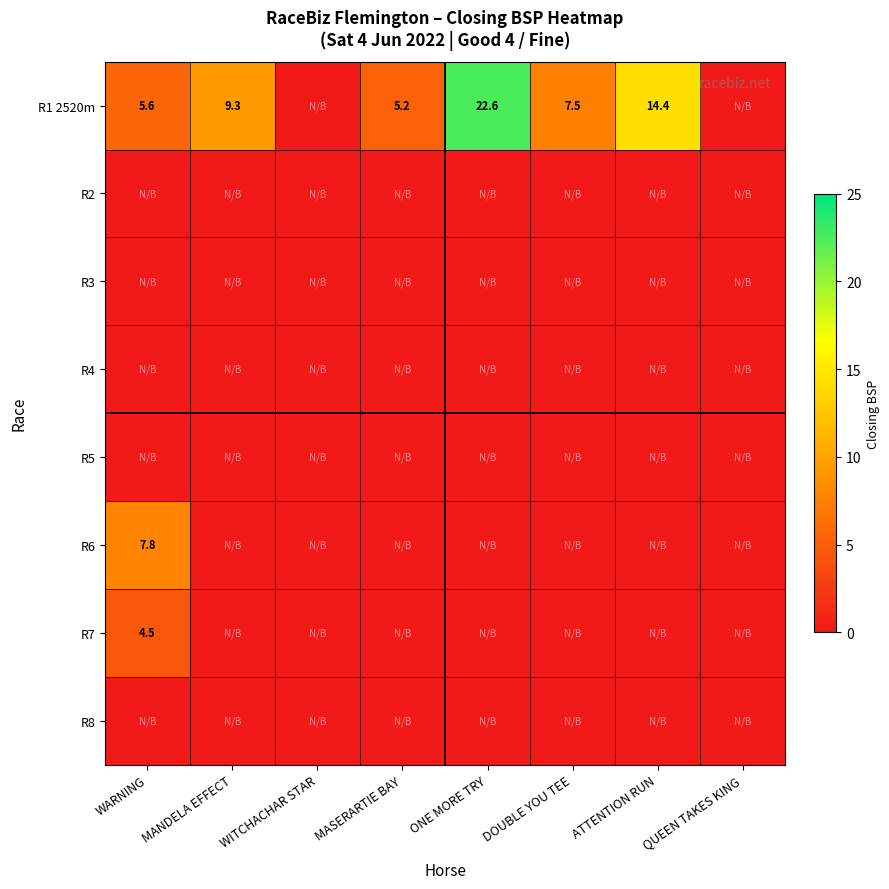

How many data points does each series have?

8